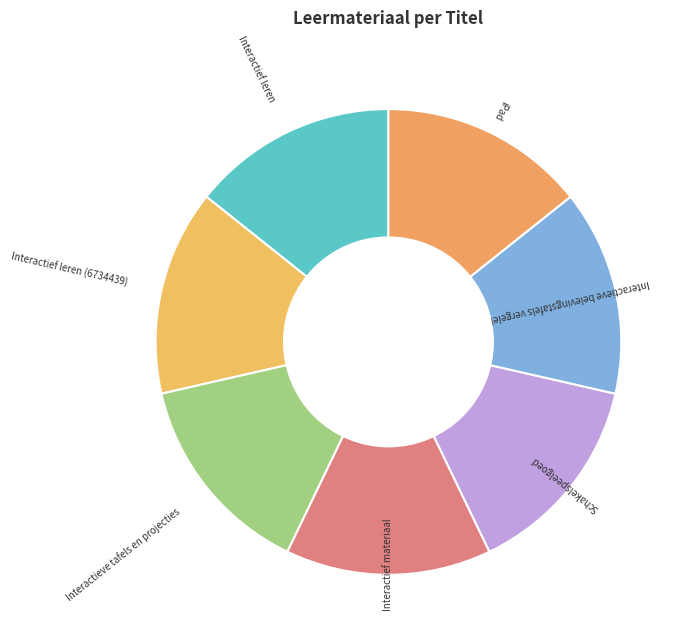

The Interactief materiaal slice represents 14% of the pie. True or false?

True